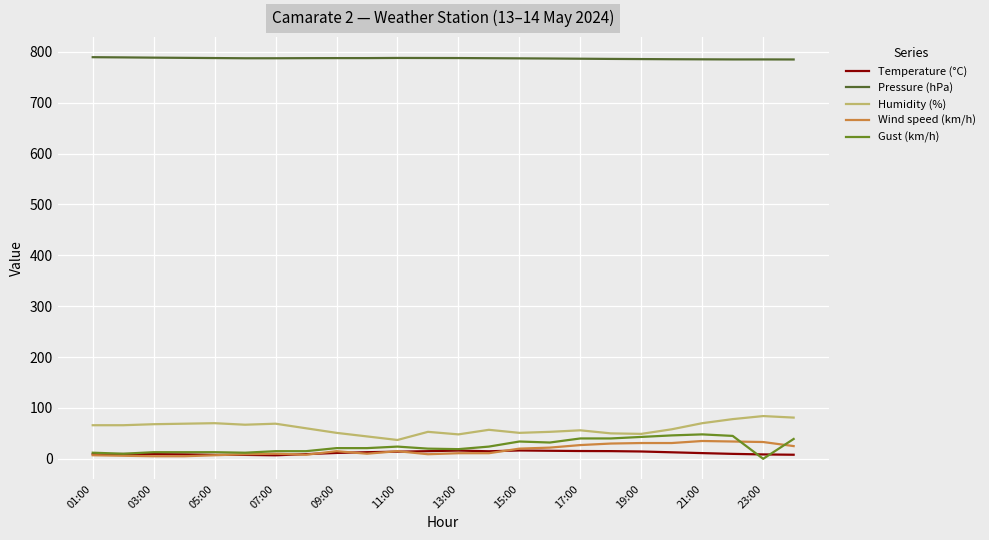

True or false: Pressure (hPa) and Wind speed (km/h) intersect in this chart.

False